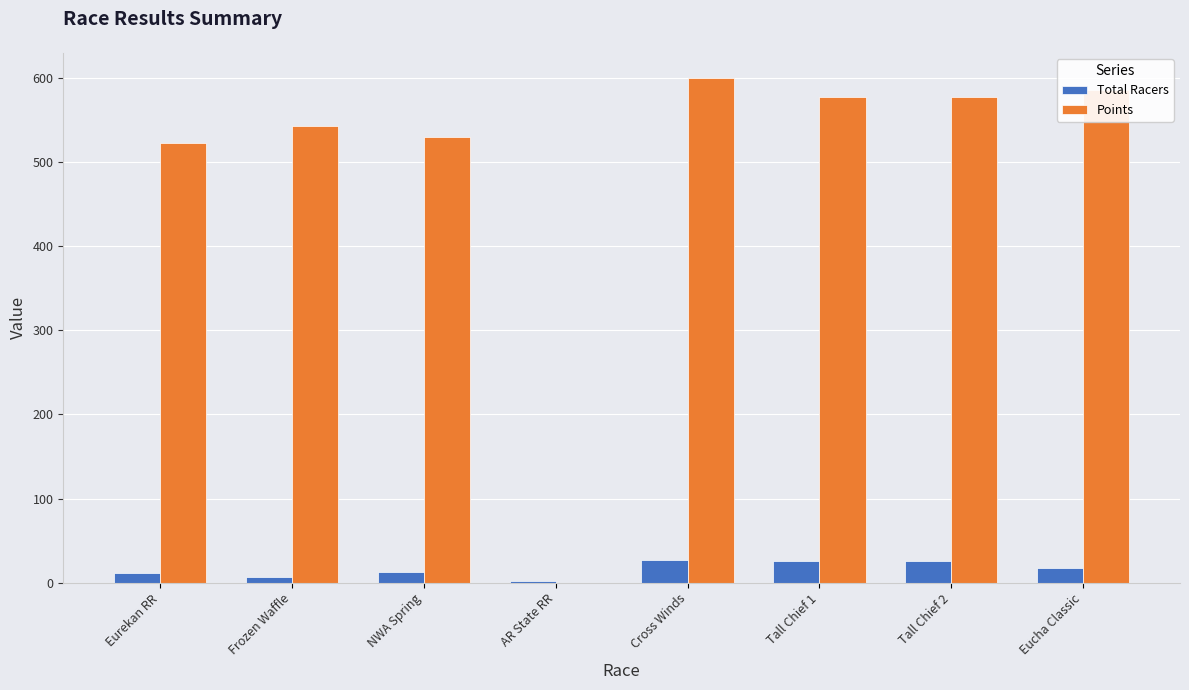

At which category does the chart reach its peak across all series?

Cross Winds